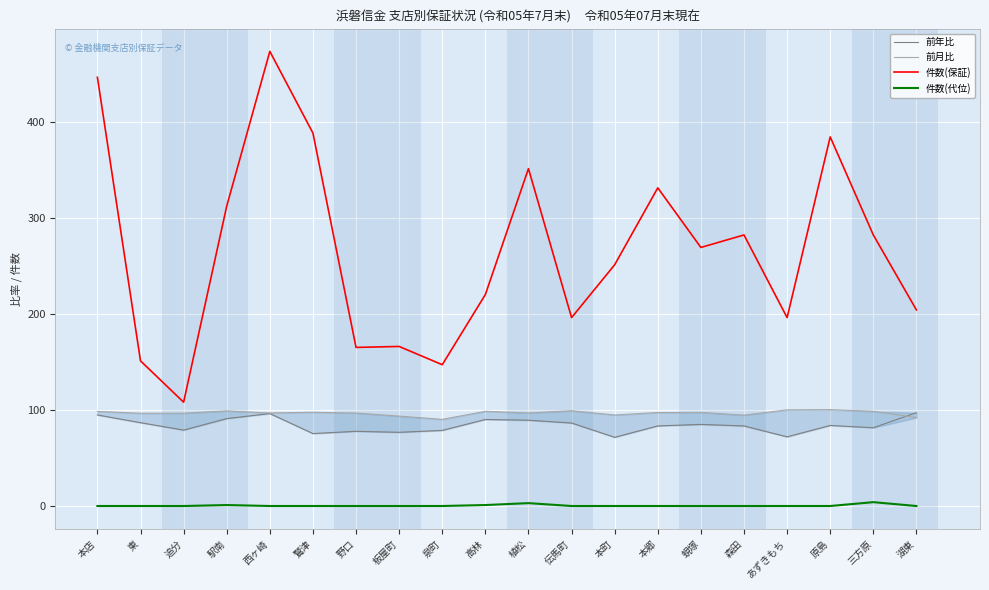

Where is 前月比 nearest to the value 95?

本町